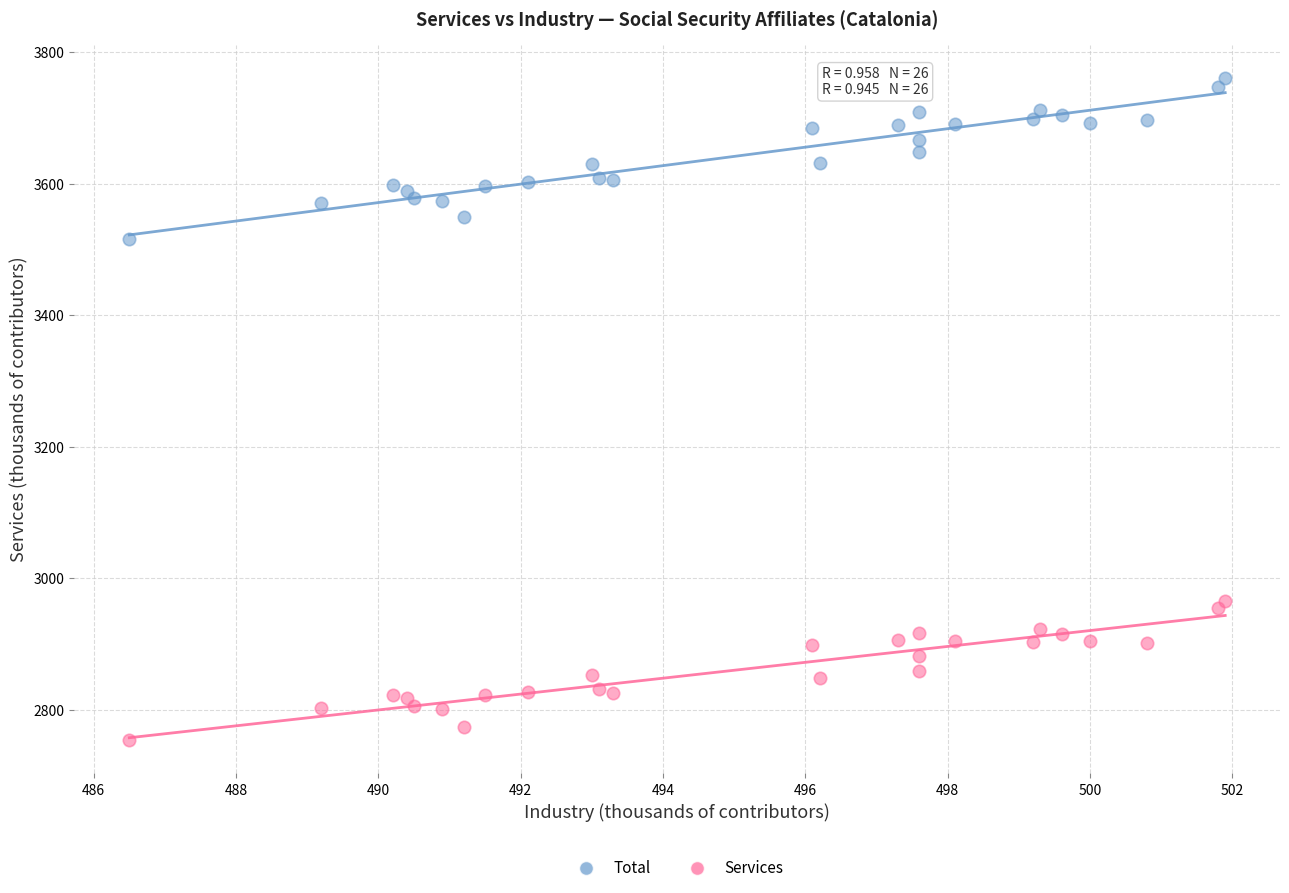

Which series has the widest spread of Y values?

Total